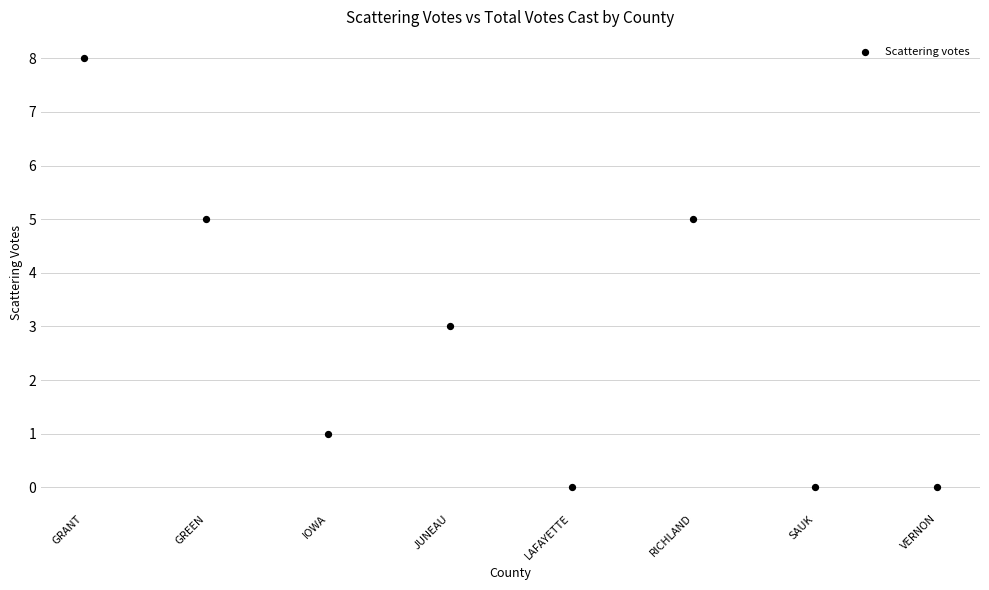

What is the range of Y values (max minus min)?

8